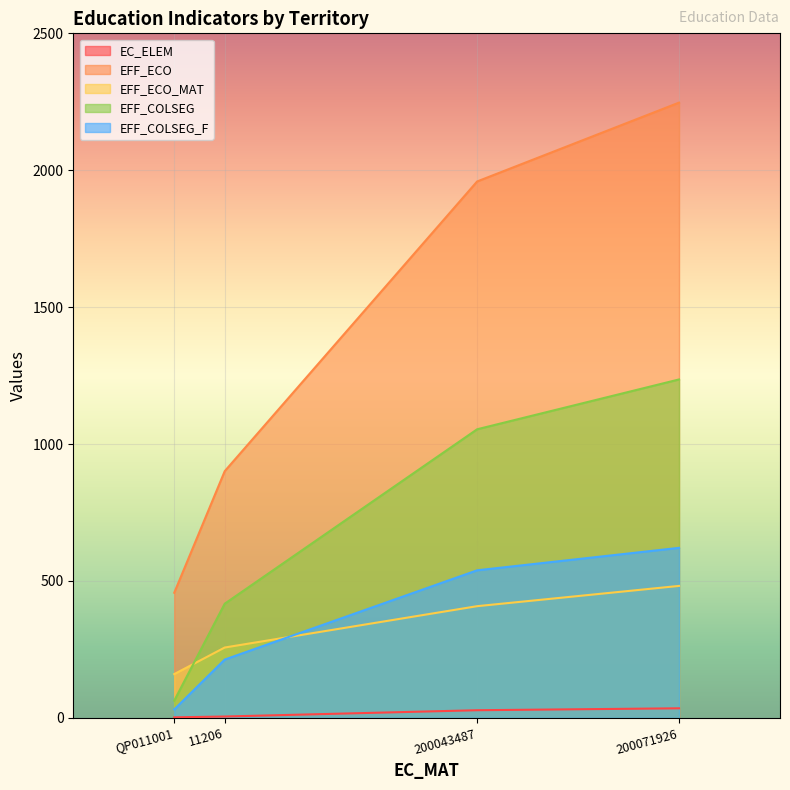

True or false: EFF_ECO_MAT has a value of 744 at 200071926.

False